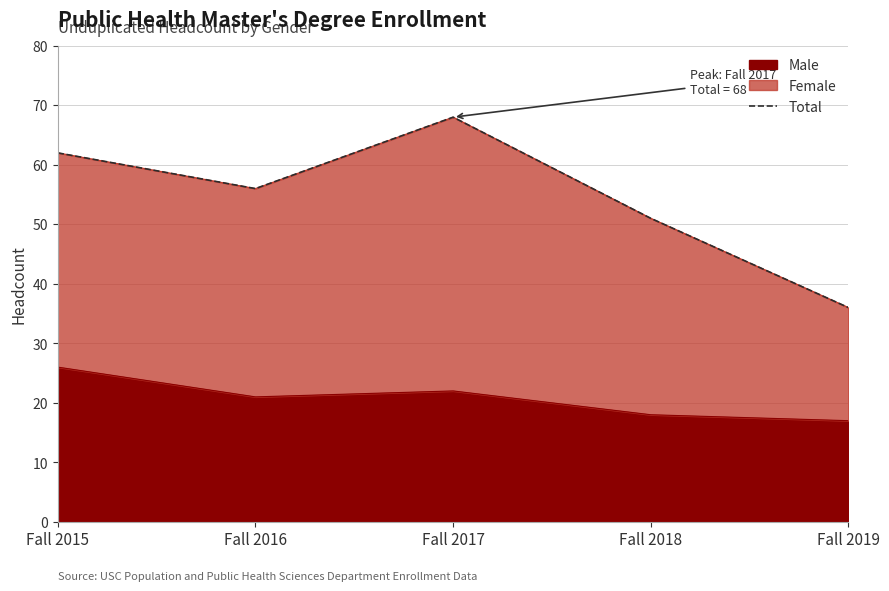

How many values are between 51 and 62?

3